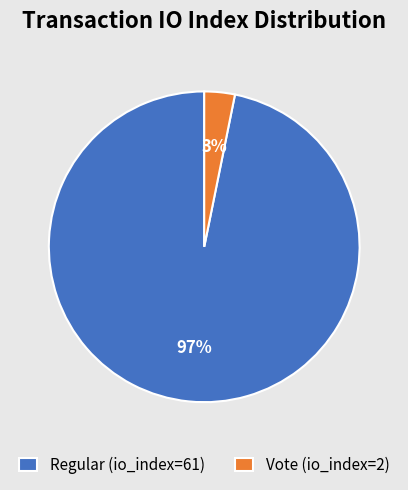

To the nearest percent, what is the difference between the Vote (io_index=2) and Regular (io_index=61) slice percentages?

94%